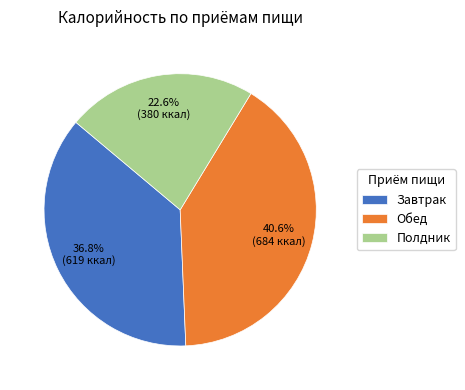

To the nearest percent, what percentage of the pie is Полдник?

23%